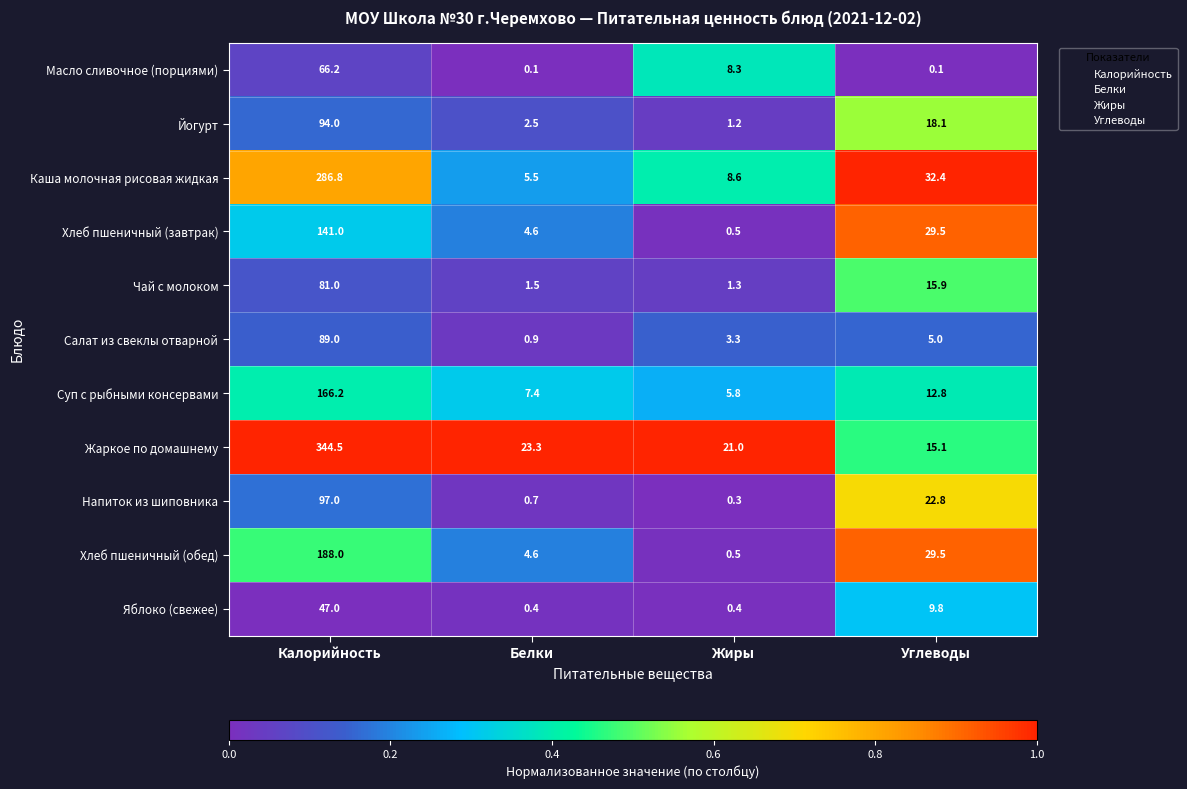

Which series has the widest spread of values?

Жаркое по домашнему